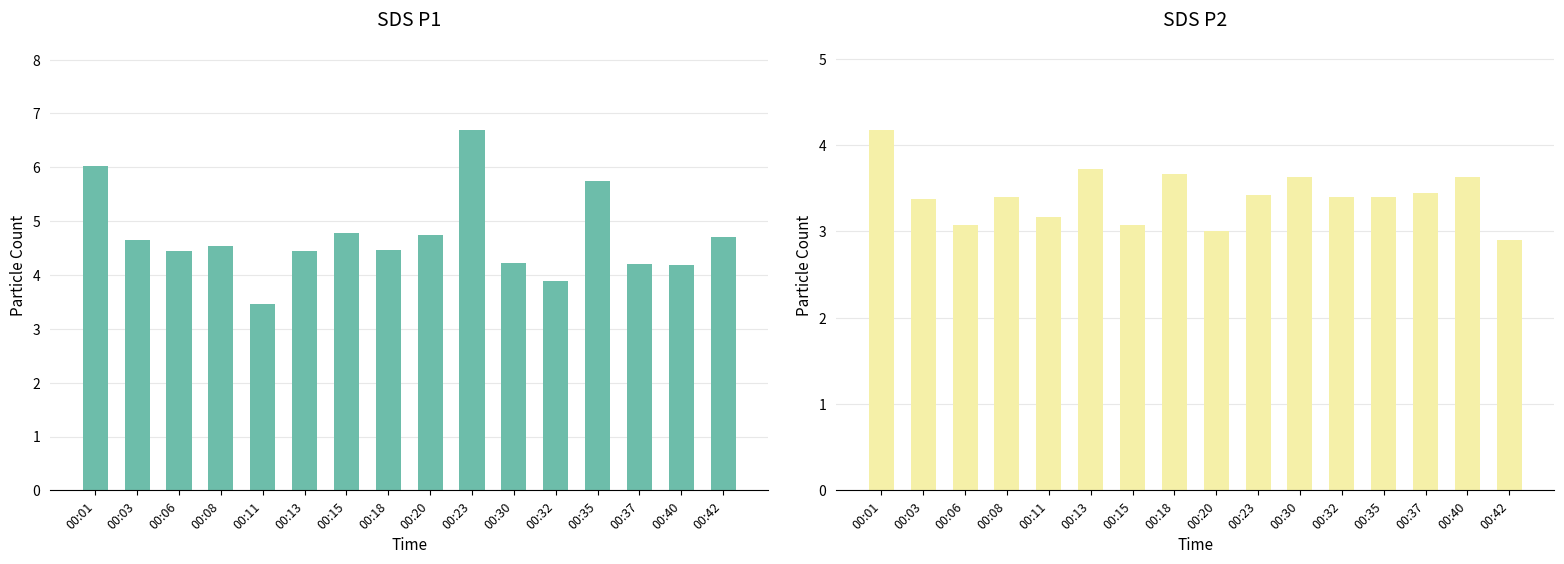

Where does the SDS_P1 series first go above 4?

00:01